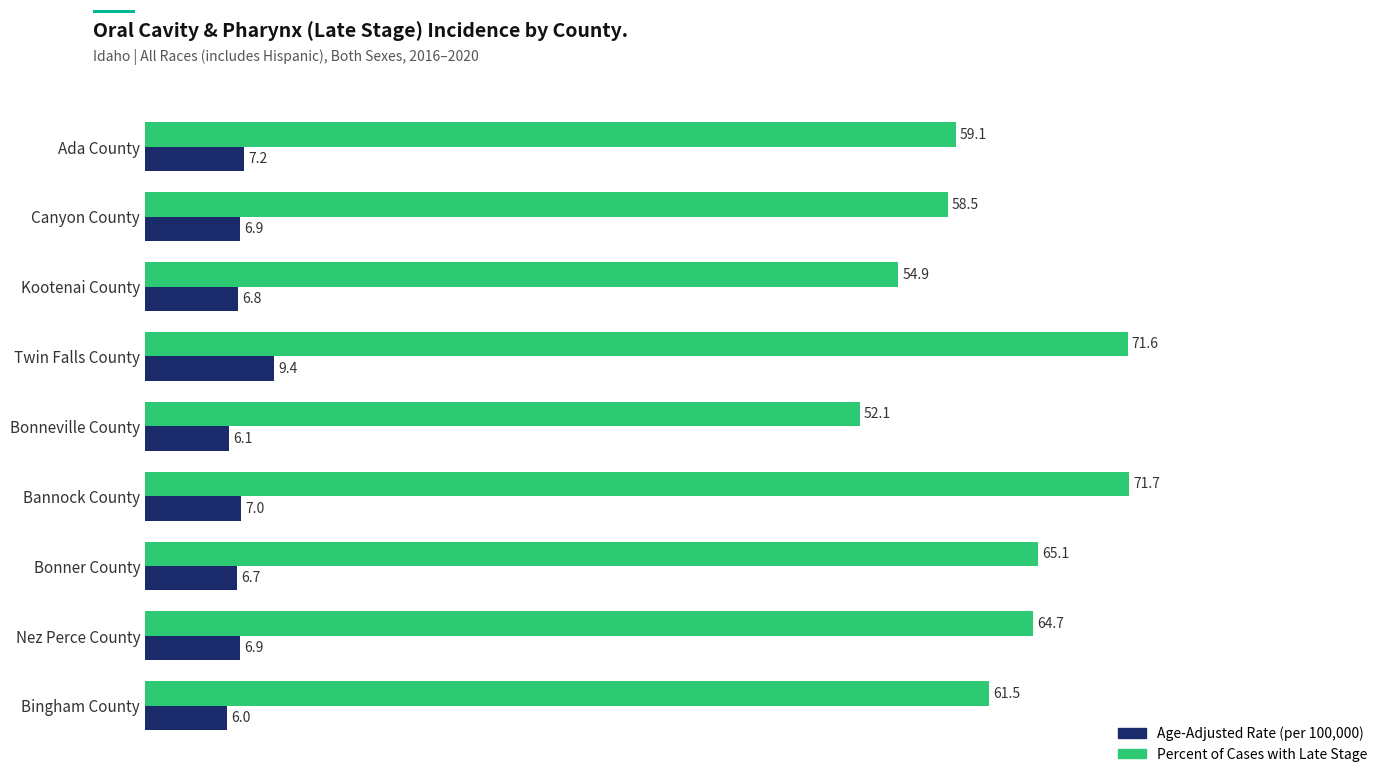

What is the difference between the highest and lowest values at Bannock County?

64.7